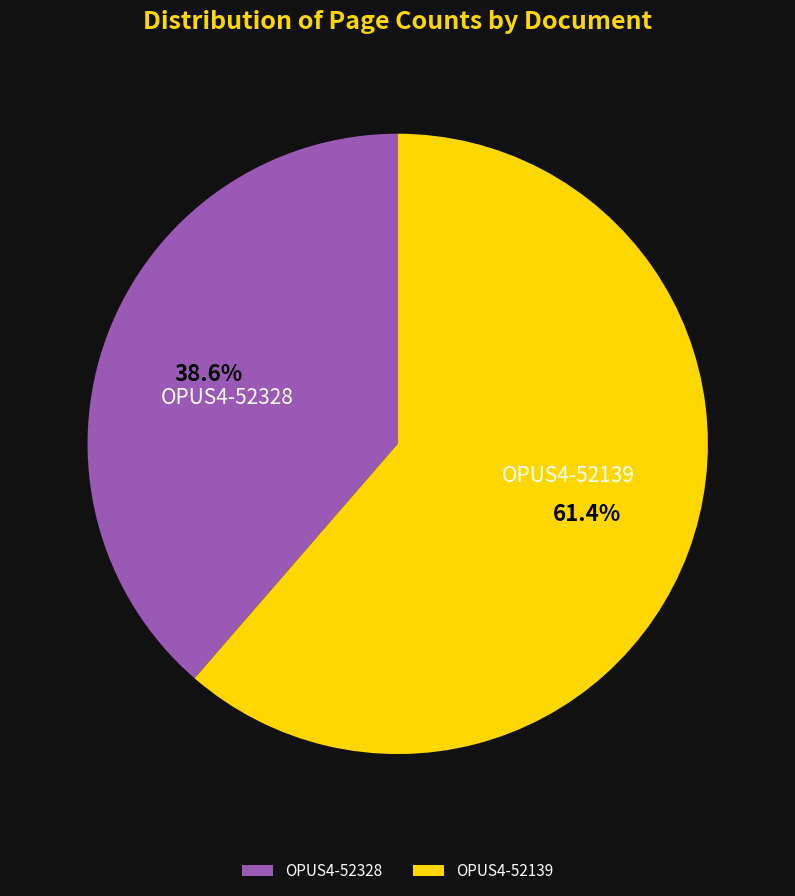

What is the ratio of the value at OPUS4-52328 to the value at OPUS4-52139?

0.6